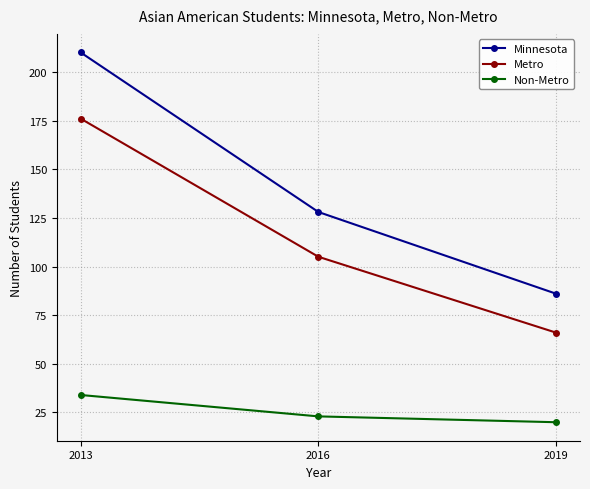

Reading right to left, transcribe all the data shown in this chart.

Minnesota: 2019=86	2016=128	2013=210
Metro: 2019=66	2016=105	2013=176
Non-Metro: 2019=20	2016=23	2013=34